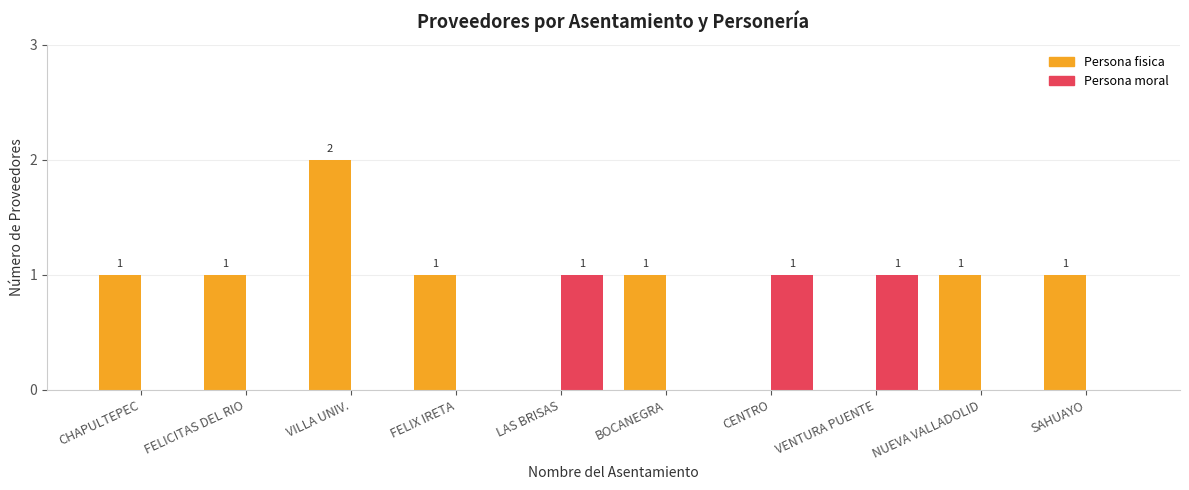

The value of Persona fisica at FELIX IRETA is 1. True or false?

True